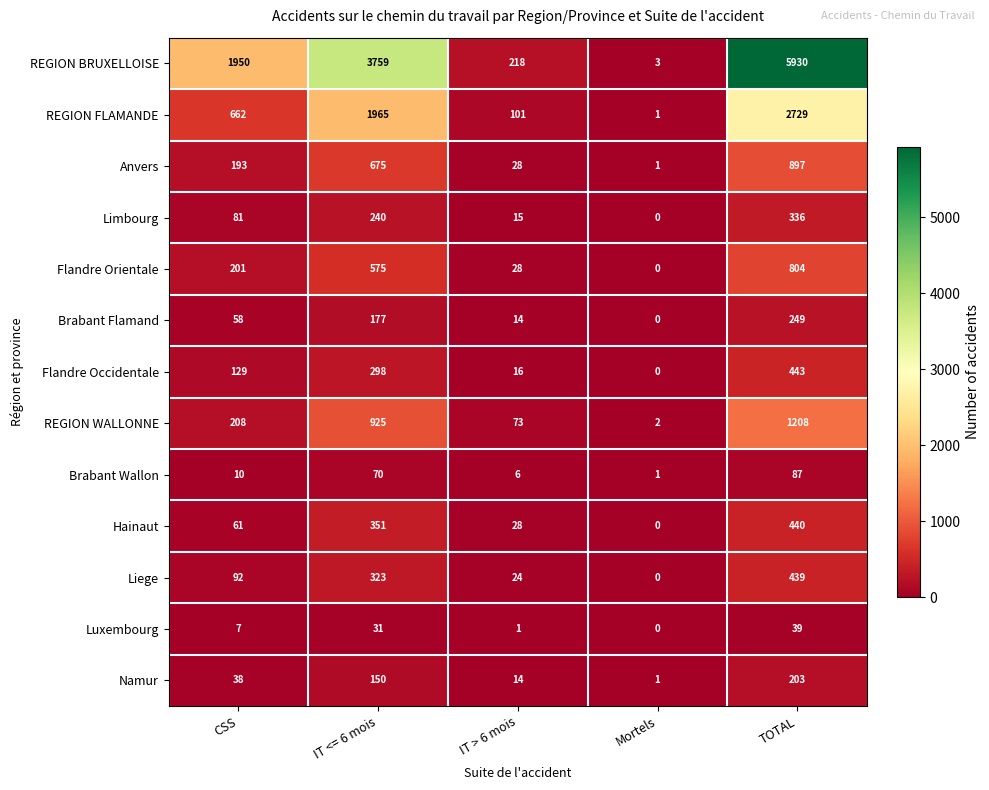

Rank the series by their maximum value, from lowest to highest.

Luxembourg, Brabant Wallon, Namur, Brabant Flamand, Limbourg, Liege, Hainaut, Flandre Occidentale, Flandre Orientale, Anvers, REGION WALLONNE, REGION FLAMANDE, REGION BRUXELLOISE